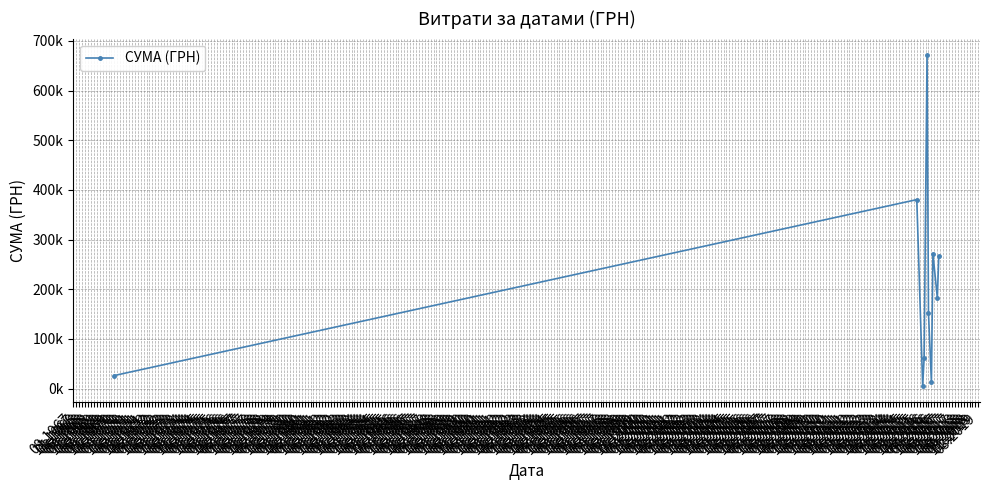

Does the chart have visible grid lines?

Yes